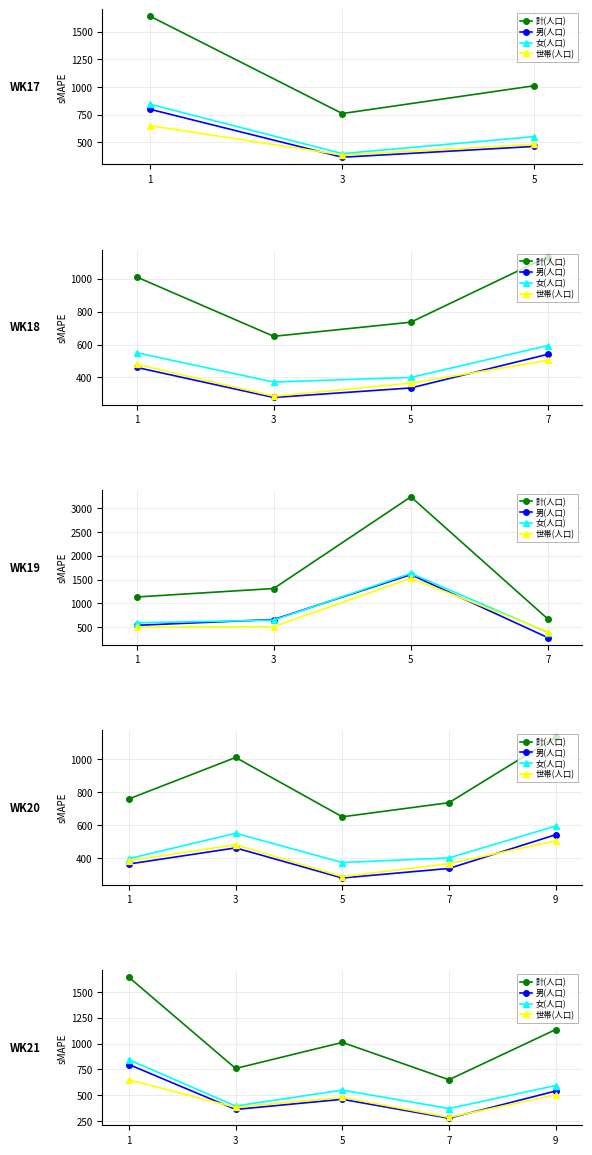

What is the average value of the 女(人口) series?

551